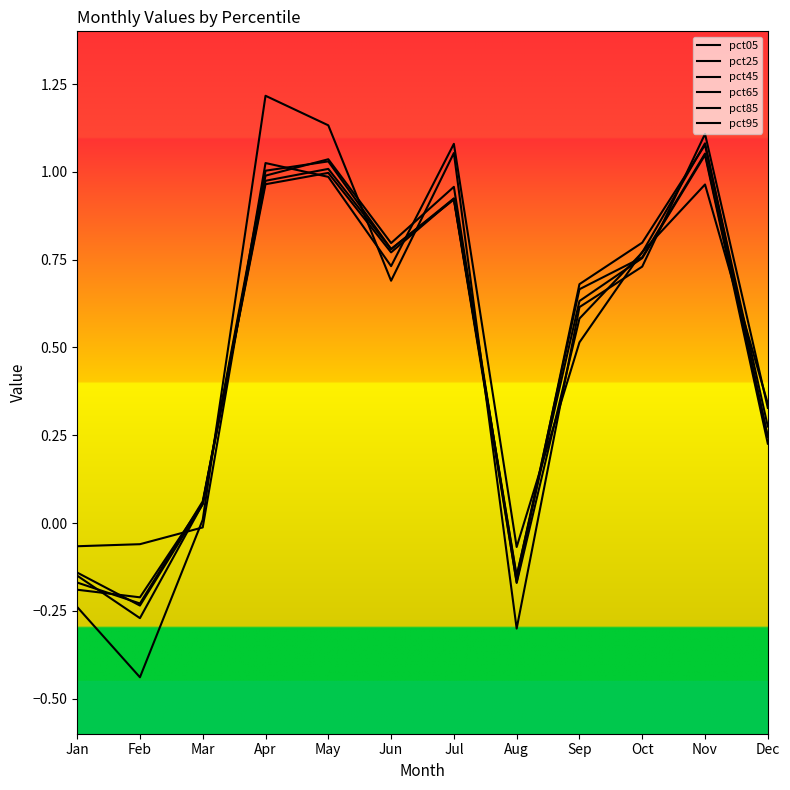

How many negative values does the pct45 series have?

3